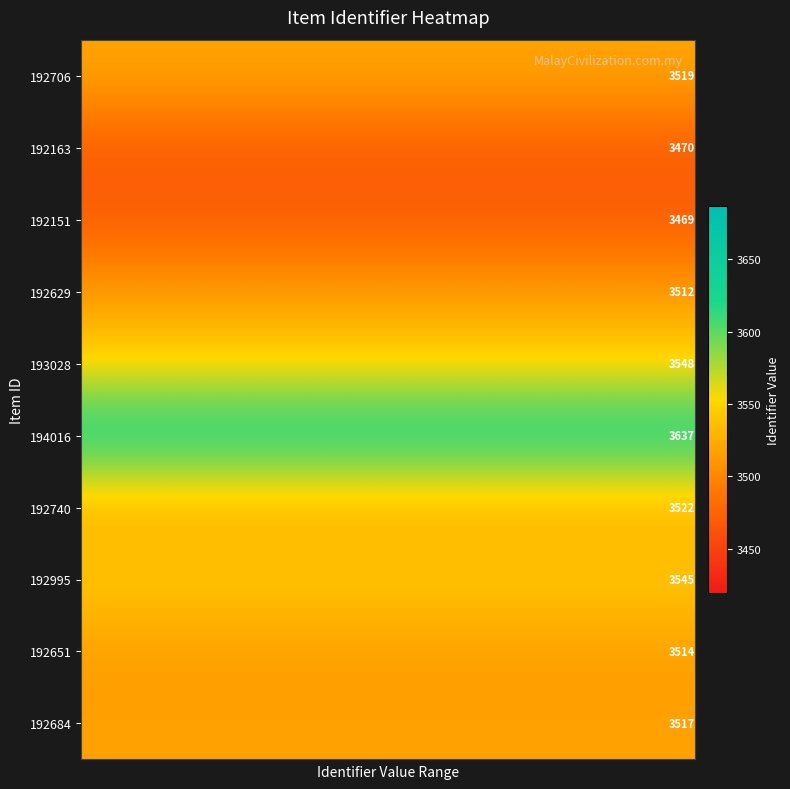

What is the average value of the 194016 series?

3637